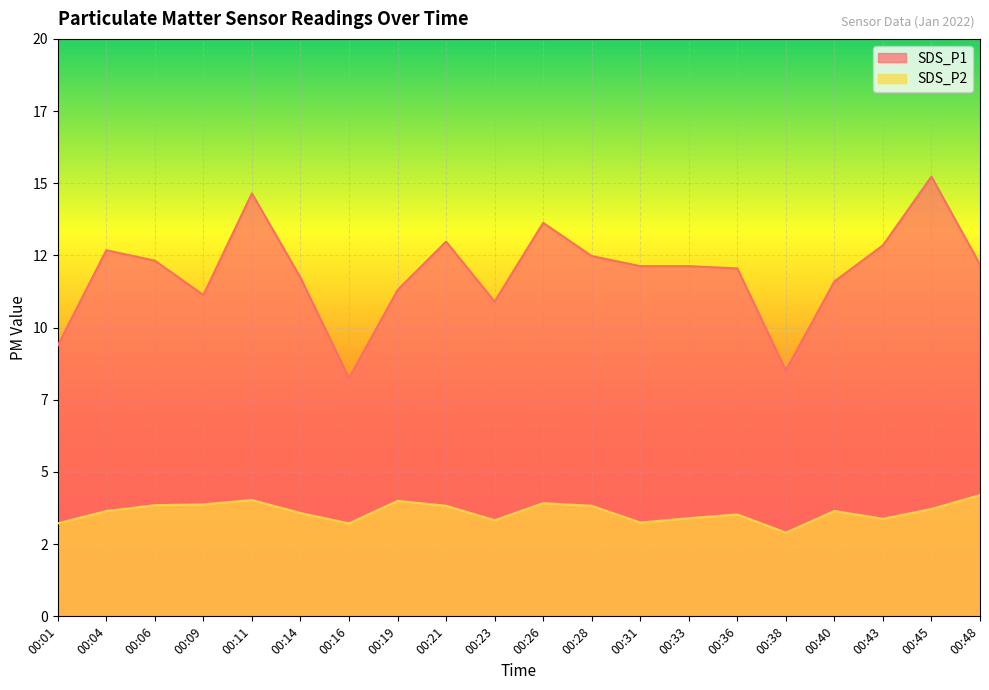

What is the sum of the SDS_P2 values at 00:16 and 00:31?

6.5